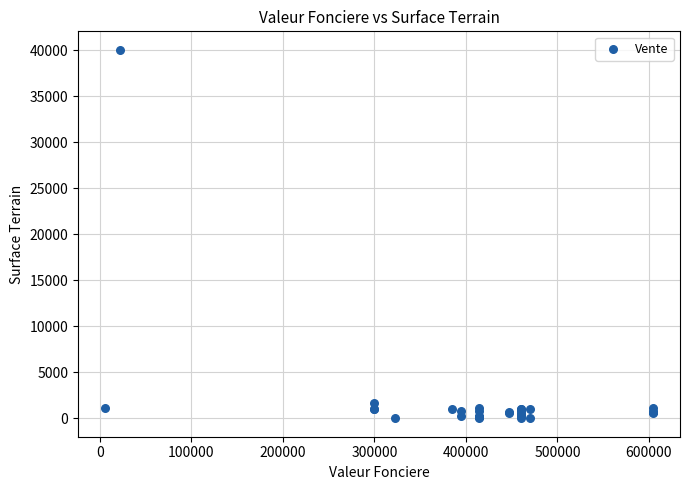

What Y value in the scatter plot is closest to 20025?

1675